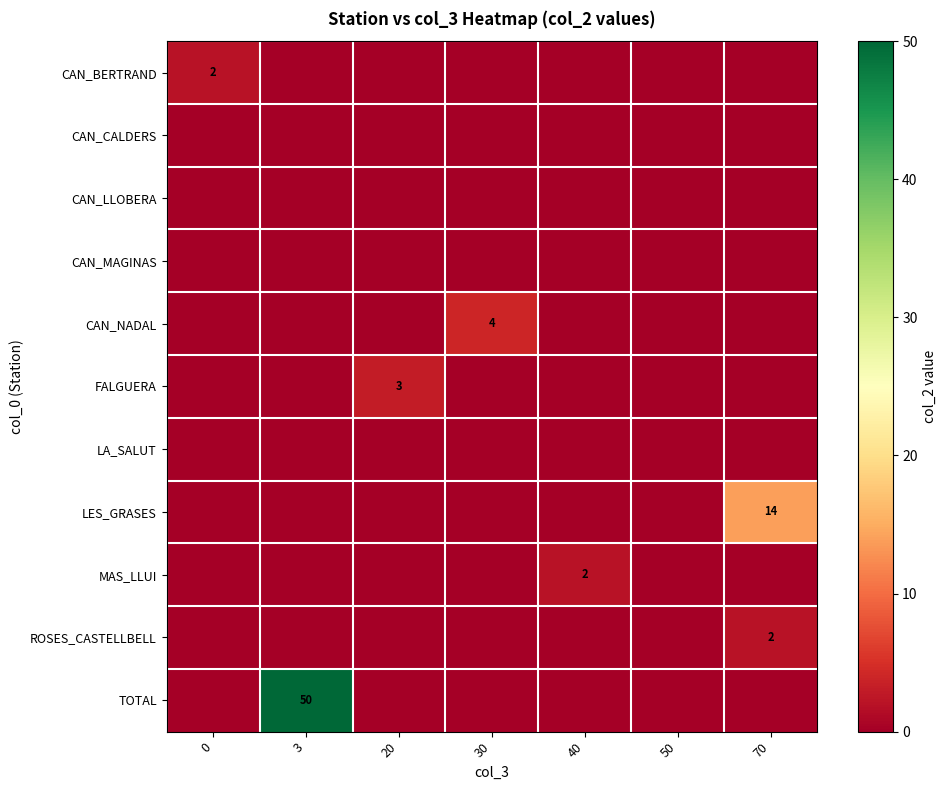

Which label corresponds to the largest value in the chart?

3